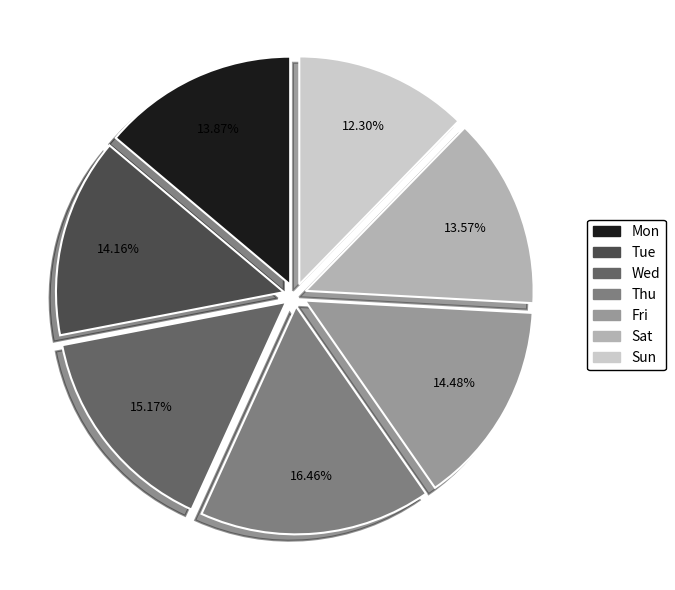

Is there any slice that represents more than half of the pie?

No